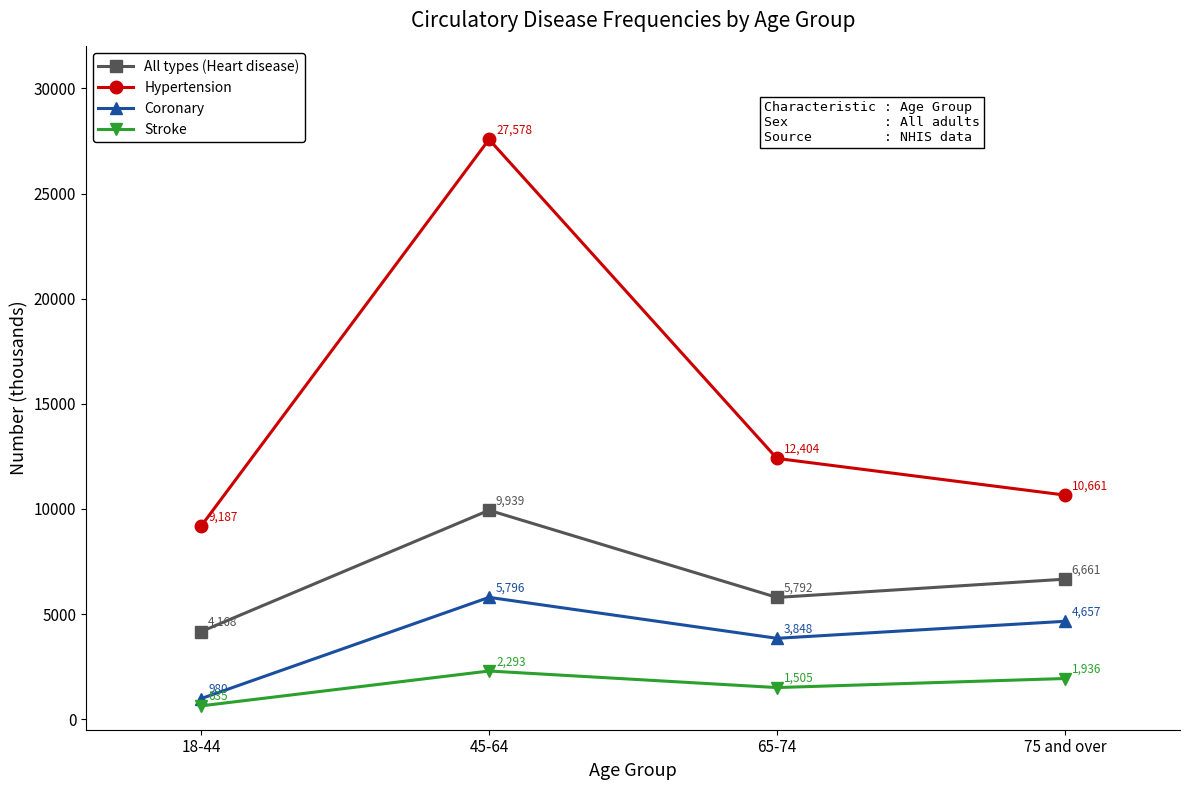

How many interior local valleys does the Coronary series have?

1